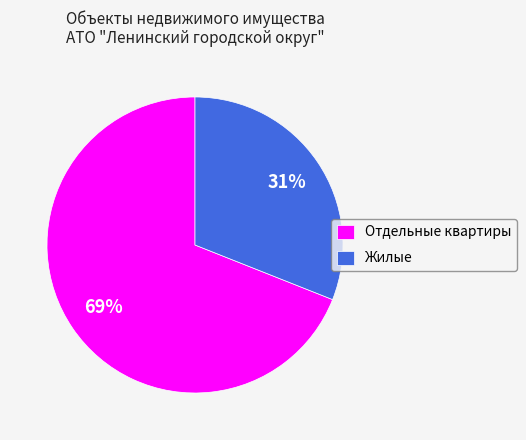

Rank the categories by value from highest to lowest.

Отдельные квартиры, Жилые